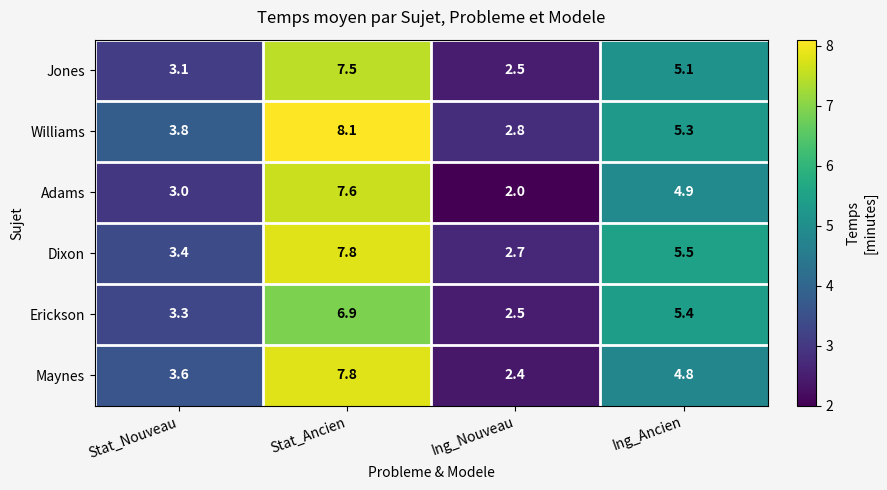

What is the minimum value shown in the chart?

2.0